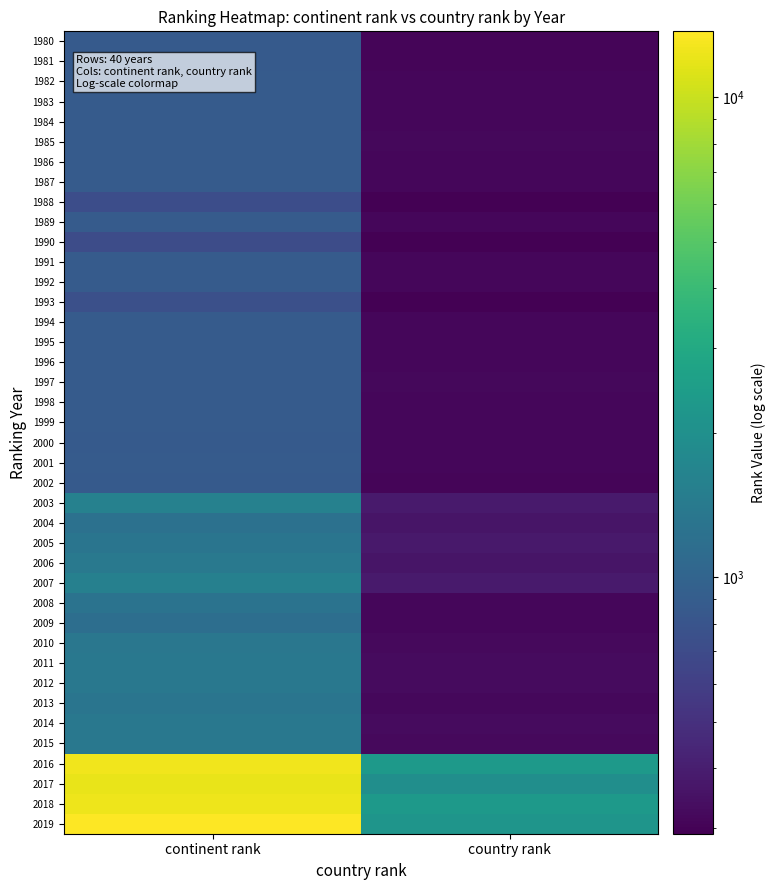

At country rank, list the series in order from largest to smallest.

2018, 2016, 2019, 2017, 2003, 2007, 2005, 2006, 2004, 2011, 2014, 2012, 2010, 2015, 2013, 1985, 1997, 1986, 2008, 1984, 2000, 1982, 1983, 1987, 1989, 1991, 1992, 1994, 1995, 1996, 1998, 1999, 2001, 2009, 1980, 2002, 1981, 1993, 1990, 1988